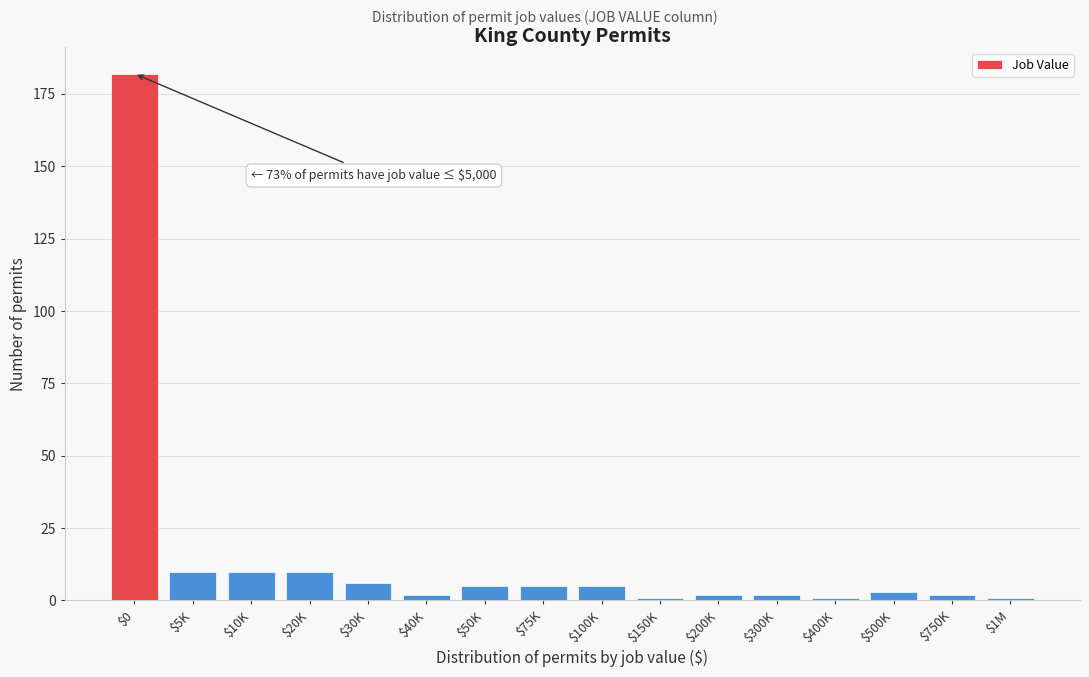

Reading left to right, extract all data points from this chart.

182	10	10	10	6	2	5	5	5	1	2	2	1	3	2	1